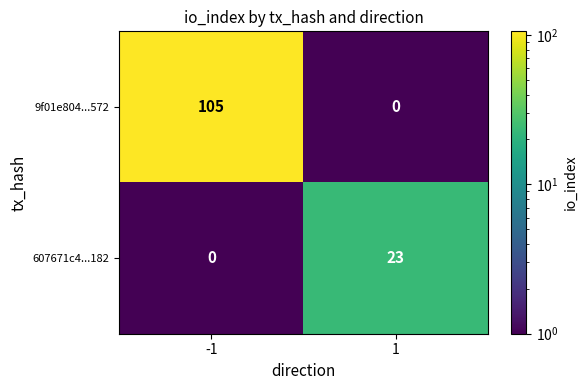

Reading right to left, extract all data points from this chart.

9f01e804...572: 0	105
607671c4...182: 23	0